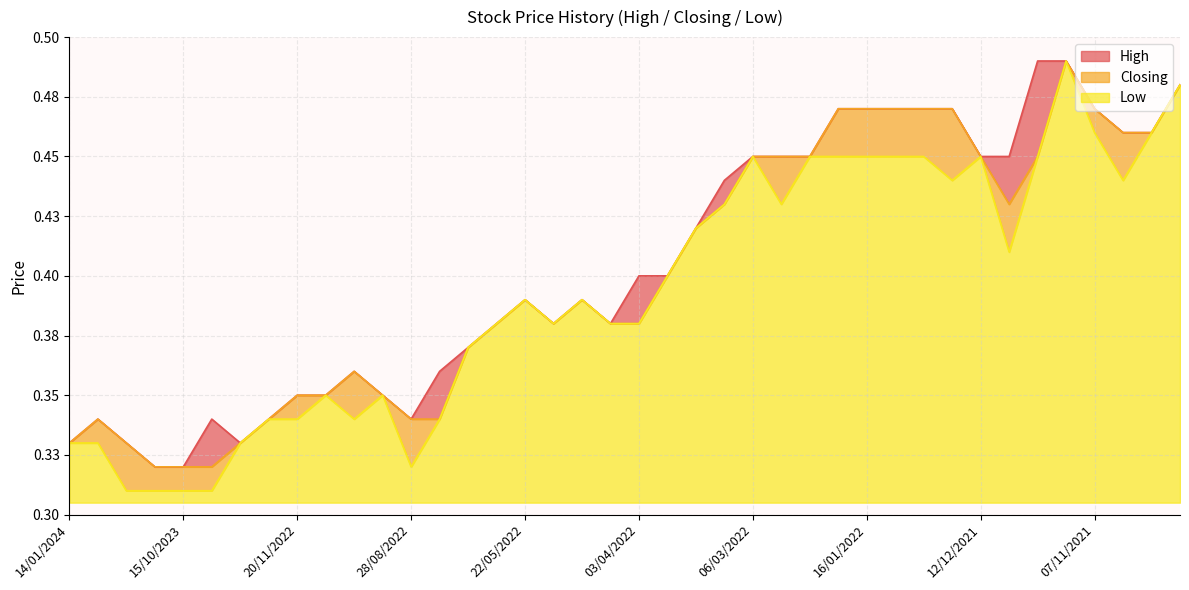

Which series has the largest range (max minus min)?

Low